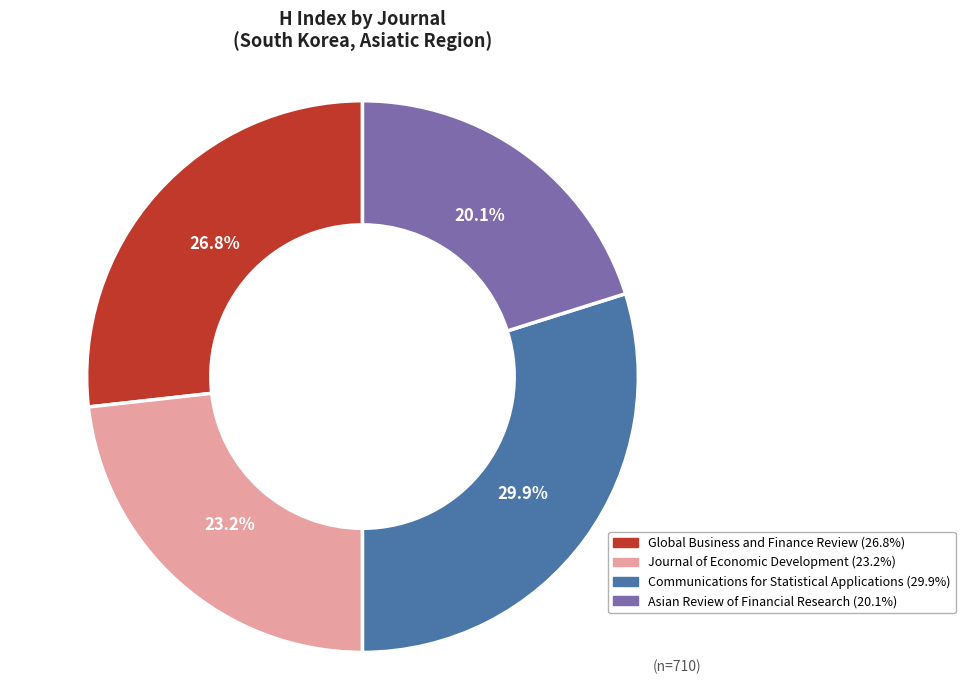

What is the largest slice in the pie chart?

Communications for Statistical Applications